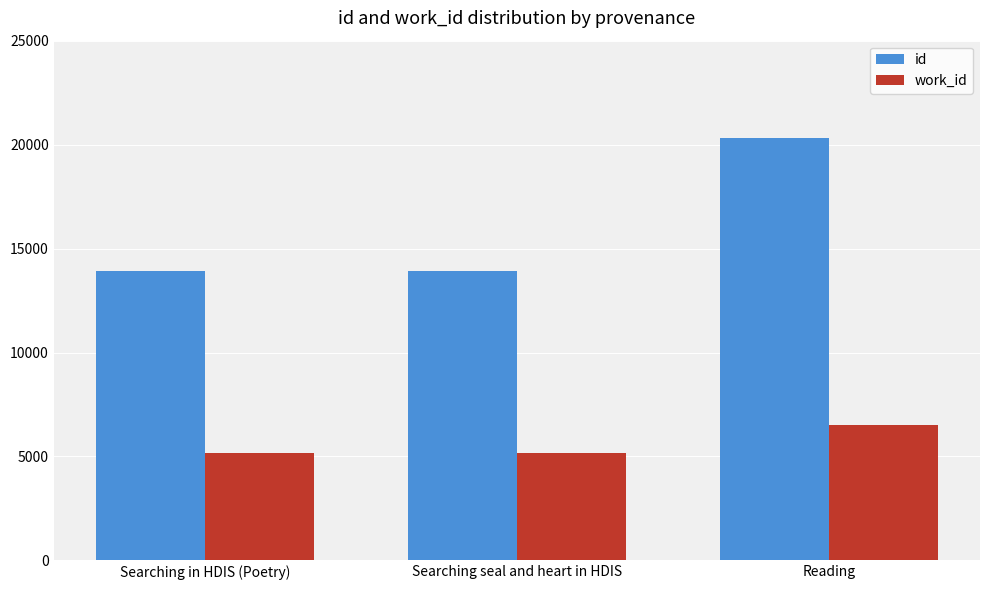

At how many categories does at least one series exceed 5676?

3